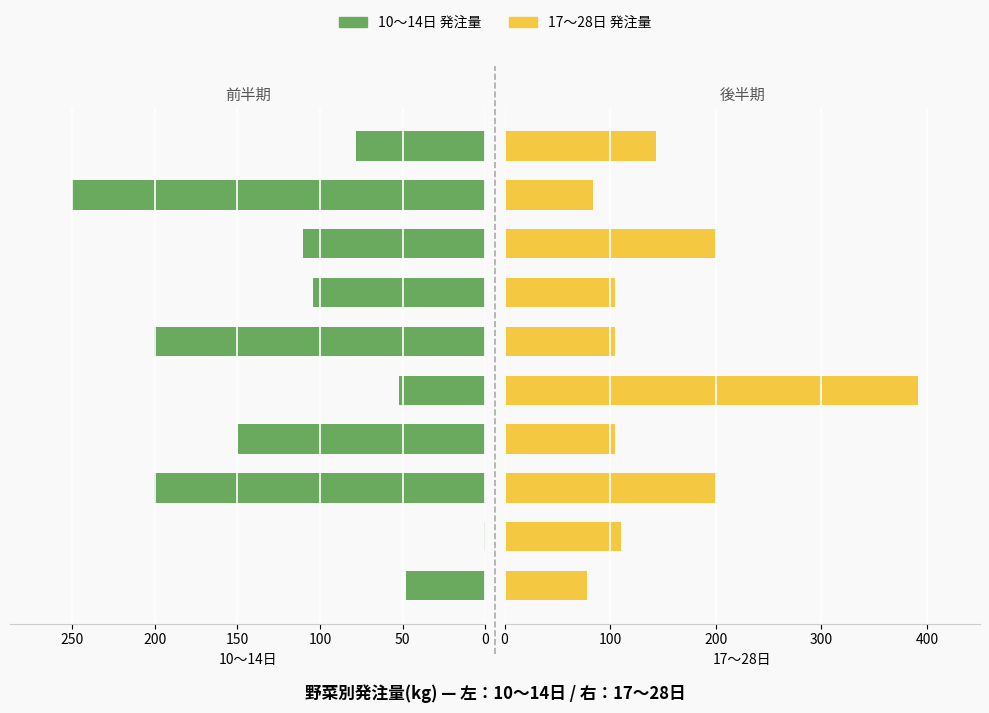

Does the chart contain any negative values?

No